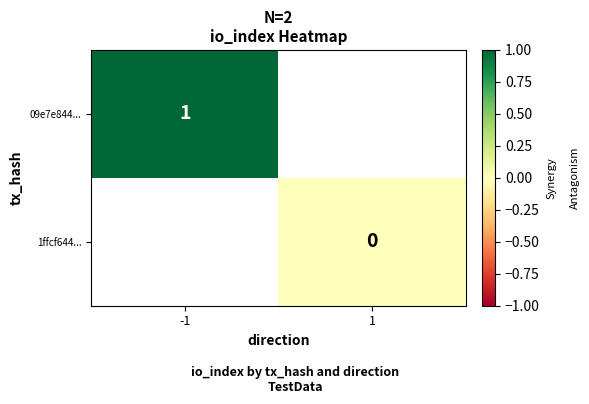

Is it true that 09e7e844... equals 2 at -1?

False